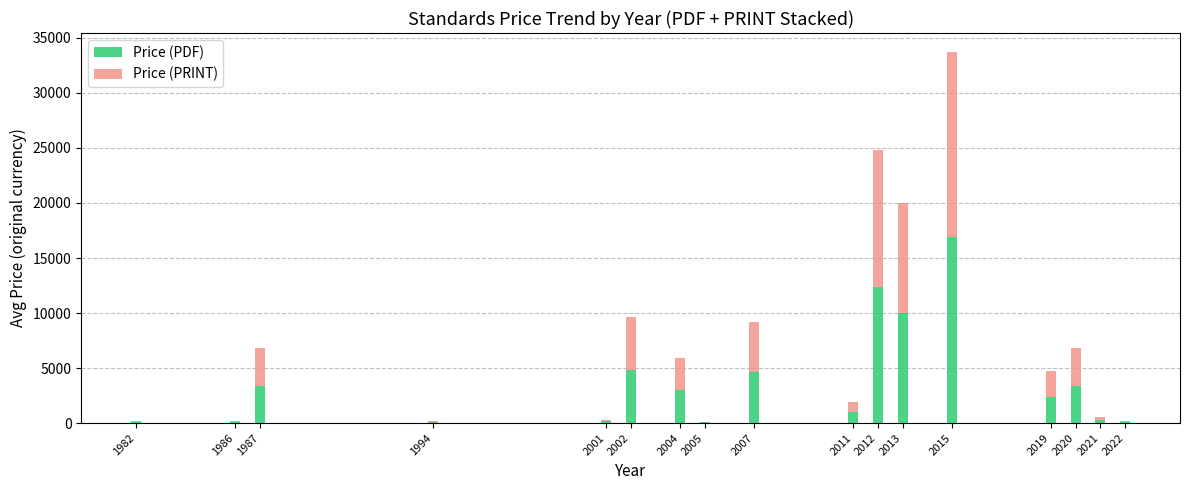

What is the total value across all series at 2007?

9200.0